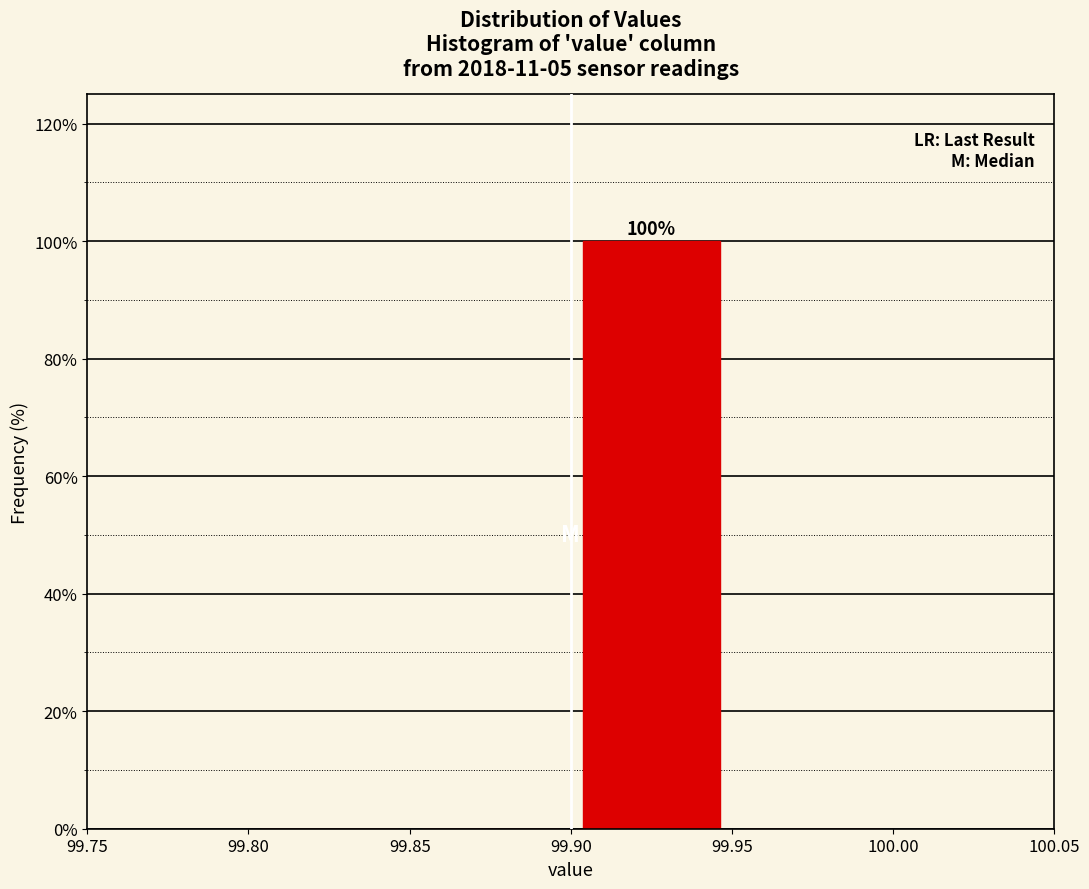

Over which range of the x-axis is the bar tallest?

99.90 to 99.95